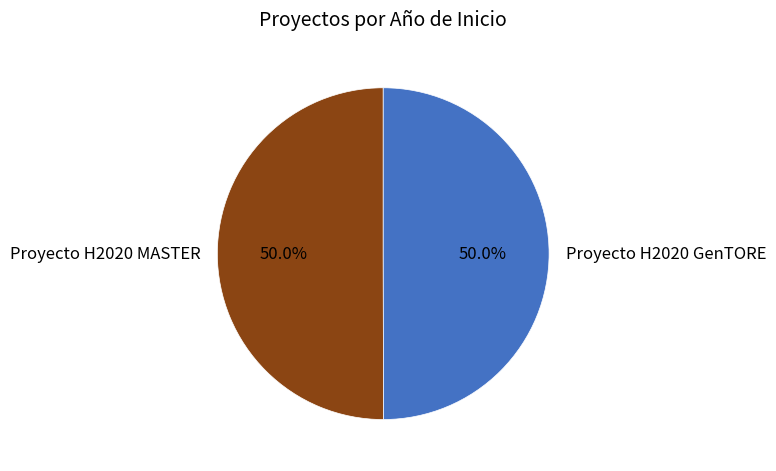

What percentage is NOT represented by Proyecto H2020 MASTER?

50.0%